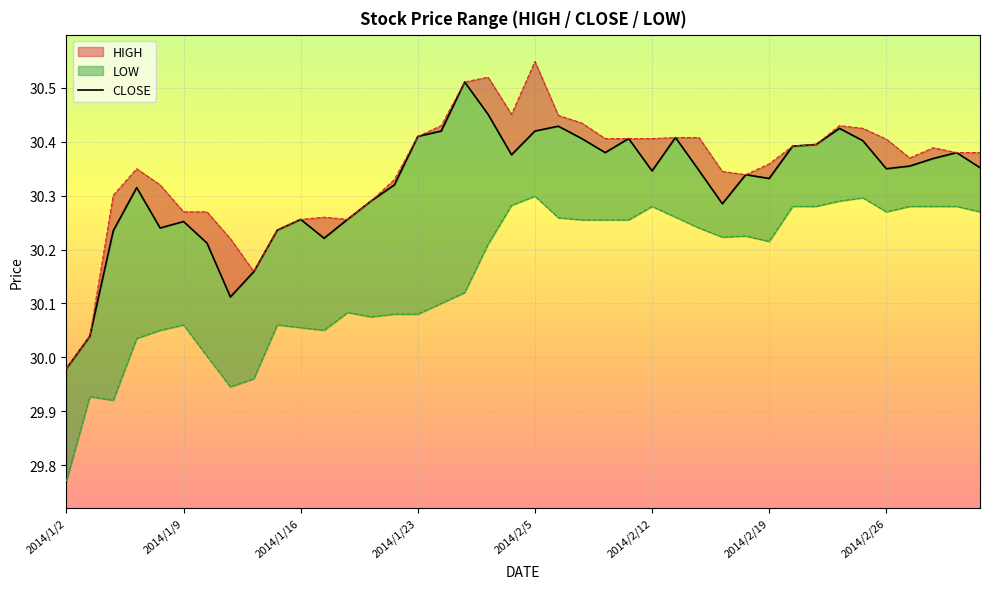

Reading left to right, transcribe all the data shown in this chart.

30.0	30.0	30.2	30.3	30.2	30.3	30.2	30.1	30.2	30.2	30.3	30.2	30.3	30.3	30.3	30.4	30.4	30.5	30.5	30.4	30.4	30.4	30.4	30.4	30.4	30.3	30.4	30.3	30.3	30.3	30.3	30.4	30.4	30.4	30.4	30.4	30.4	30.4	30.4	30.4